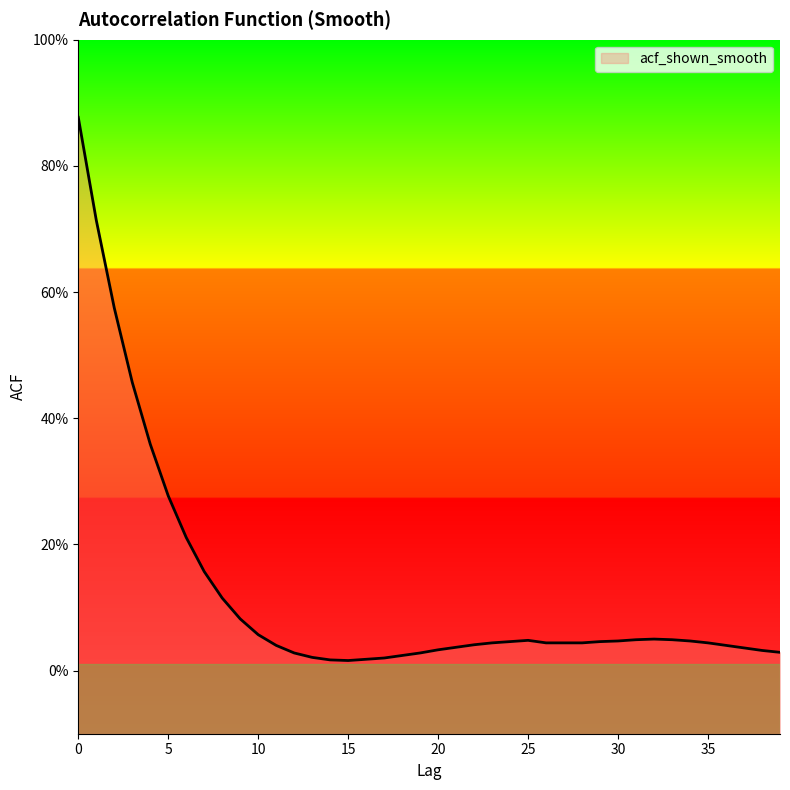

What is the sum of the values at 30 and 17?

0.1